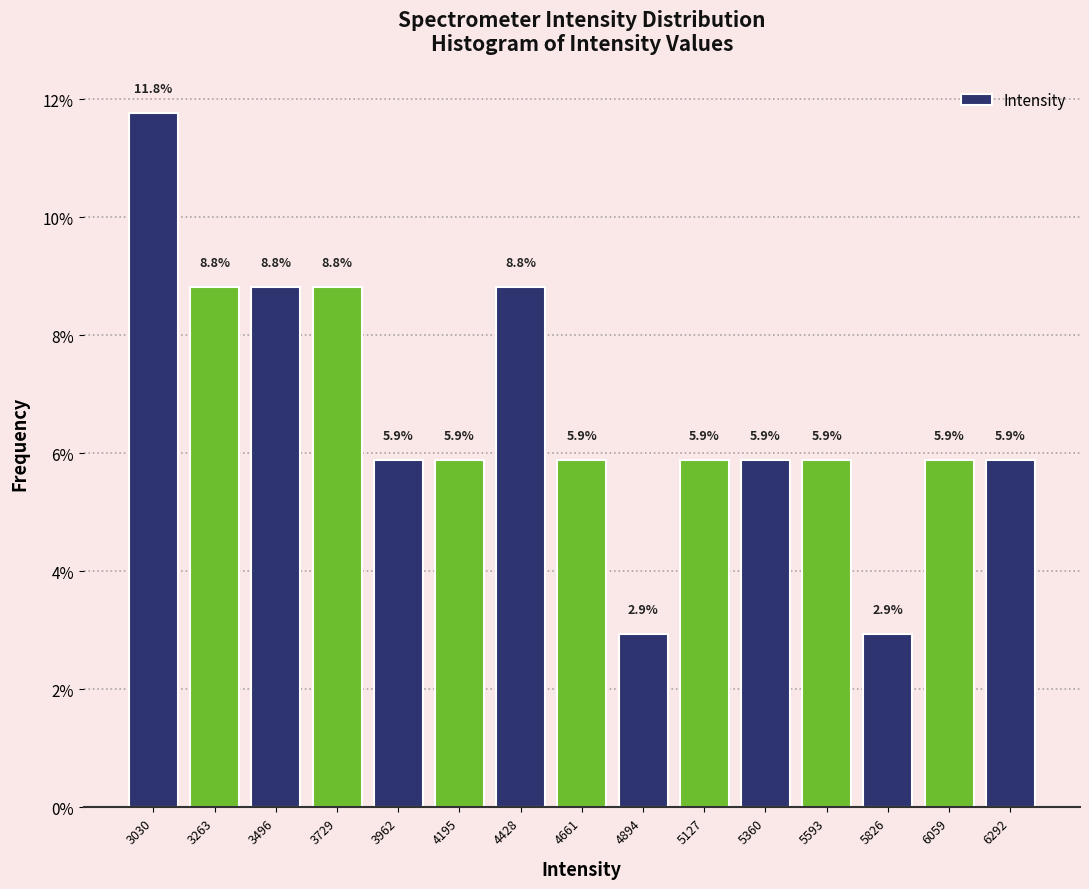

How tall is the bar that spans 3400 to 3600 on the x-axis? The bar edges are not printed on the chart, so give them approximately, as read against the axis.

8.8